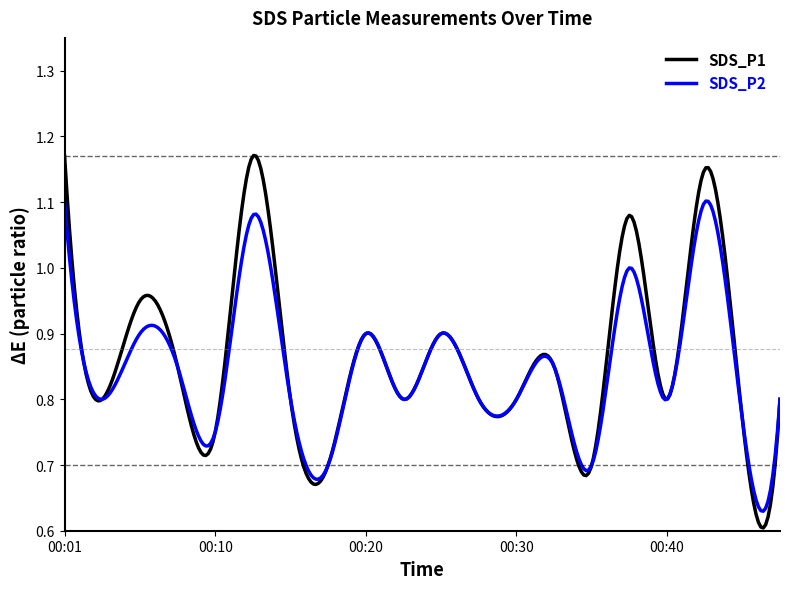

Which series has the largest range (max minus min)?

SDS_P1